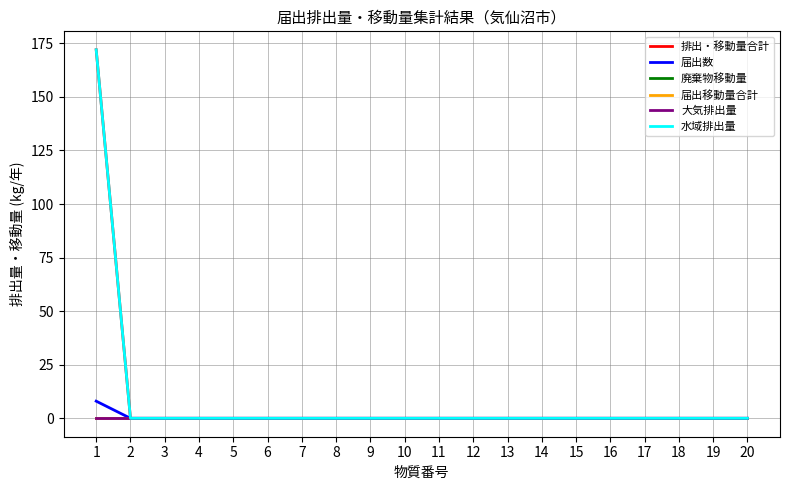

True or false: 廃棄物移動量 has more than 2 points higher than both neighbors.

False